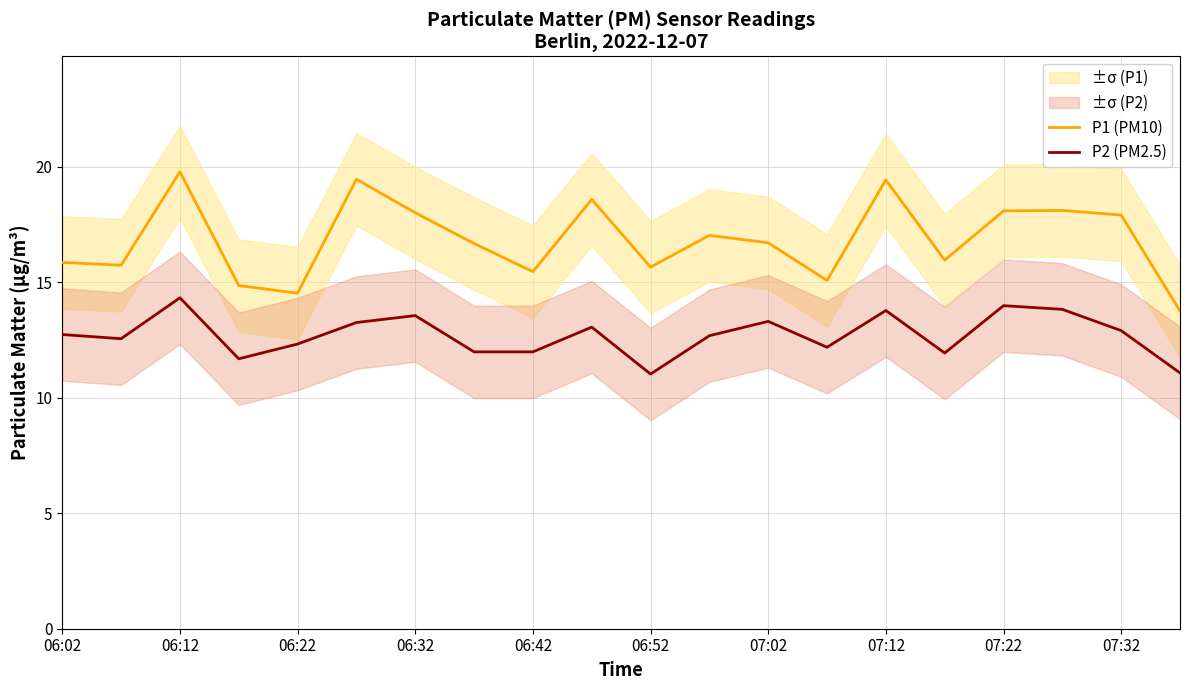

True or false: P1 (PM10) and P2 (PM2.5) intersect in this chart.

False